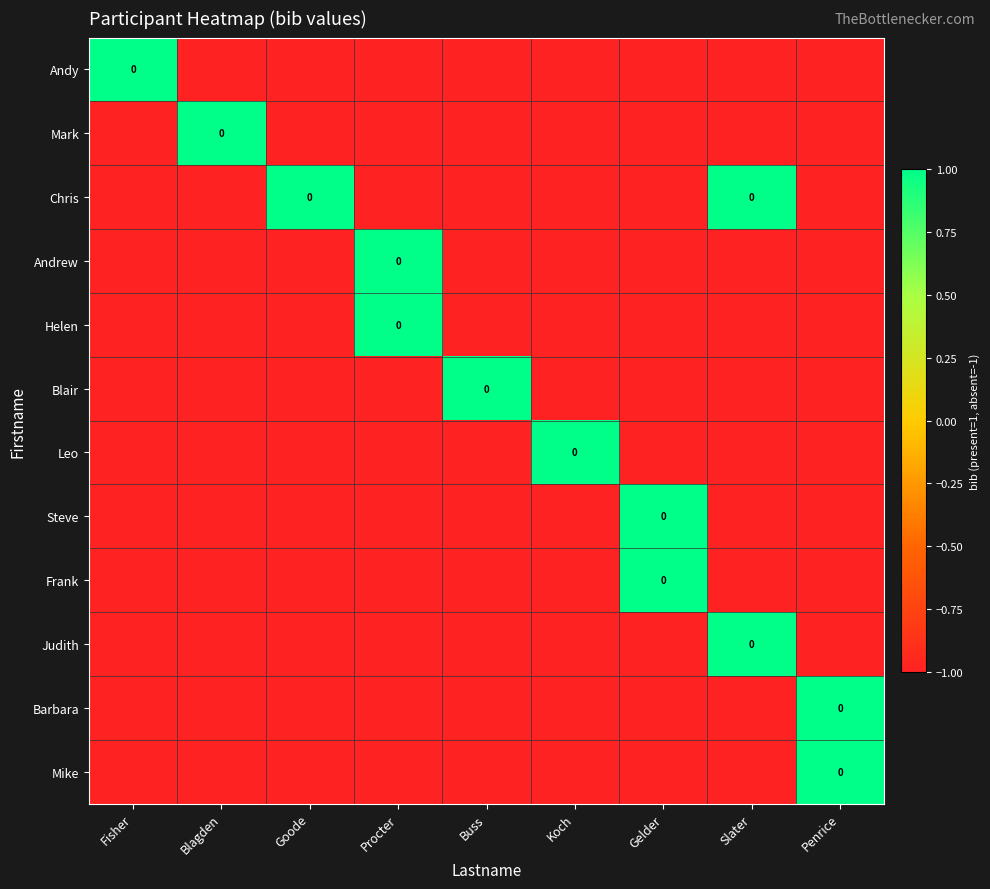

What is the smallest value displayed?

-1